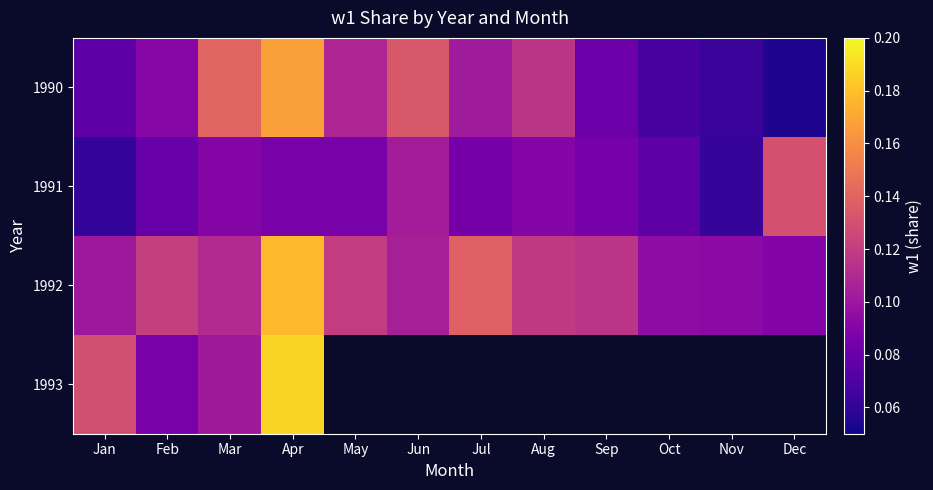

Is it true that 1991 equals 0.1 at Jan?

False